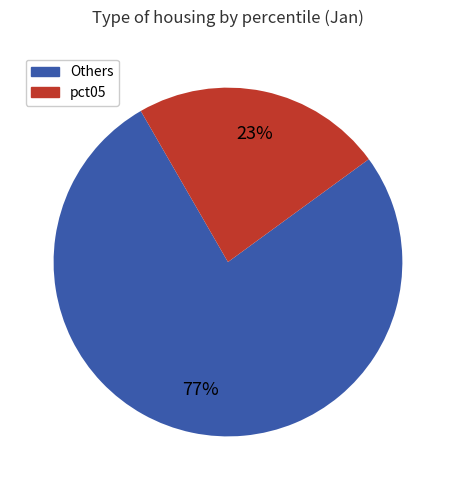

Count the number of slices in the pie.

2